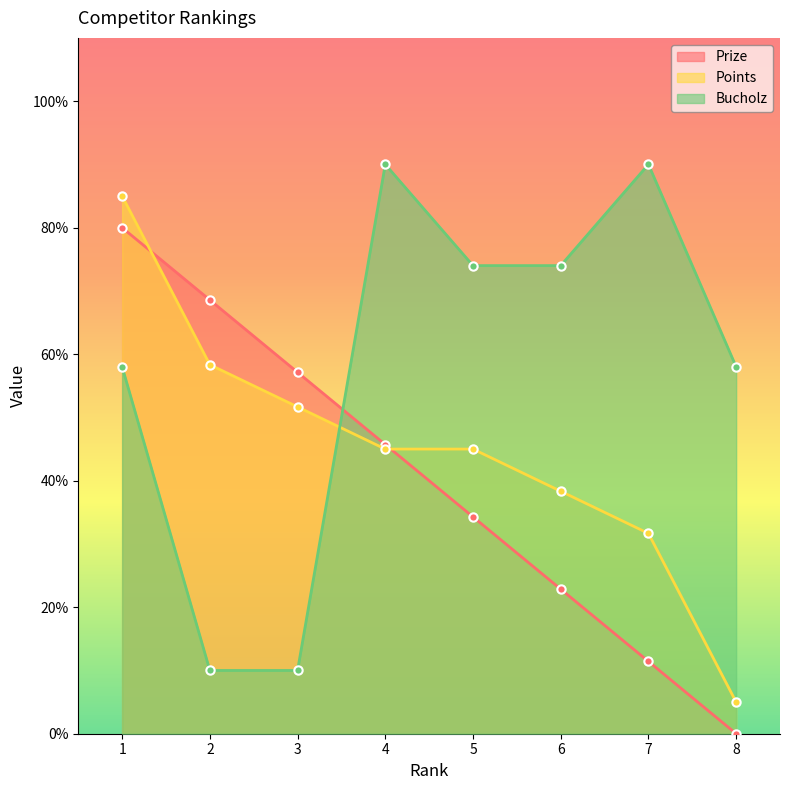

Which category has the lowest value in the Bucholz series?

2